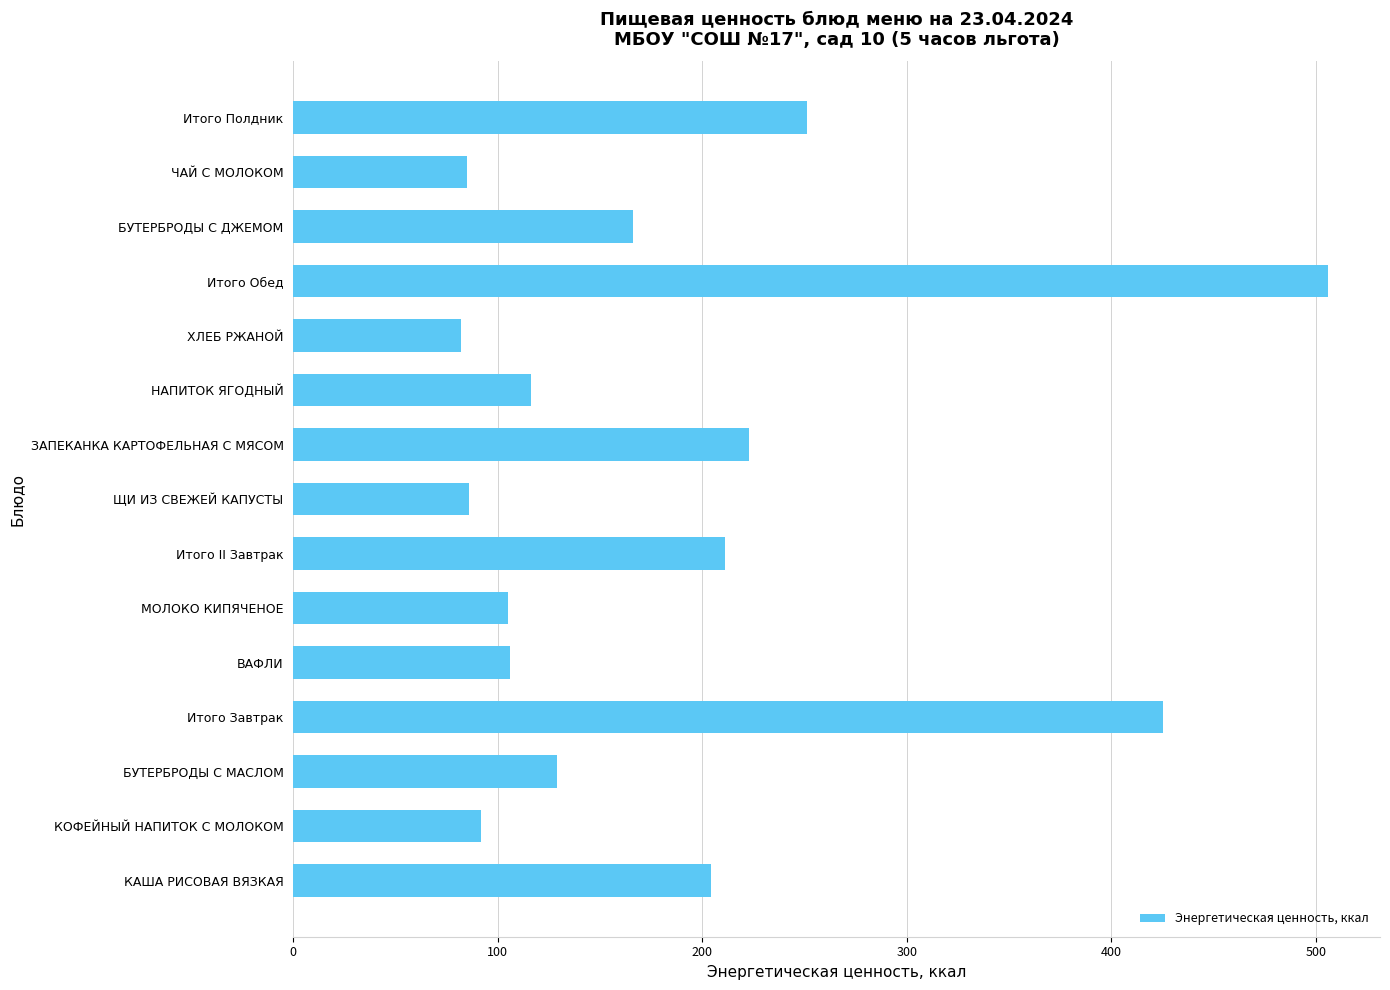

What is the sum of the values at МОЛОКО КИПЯЧЕНОЕ and ВАФЛИ?

211.0